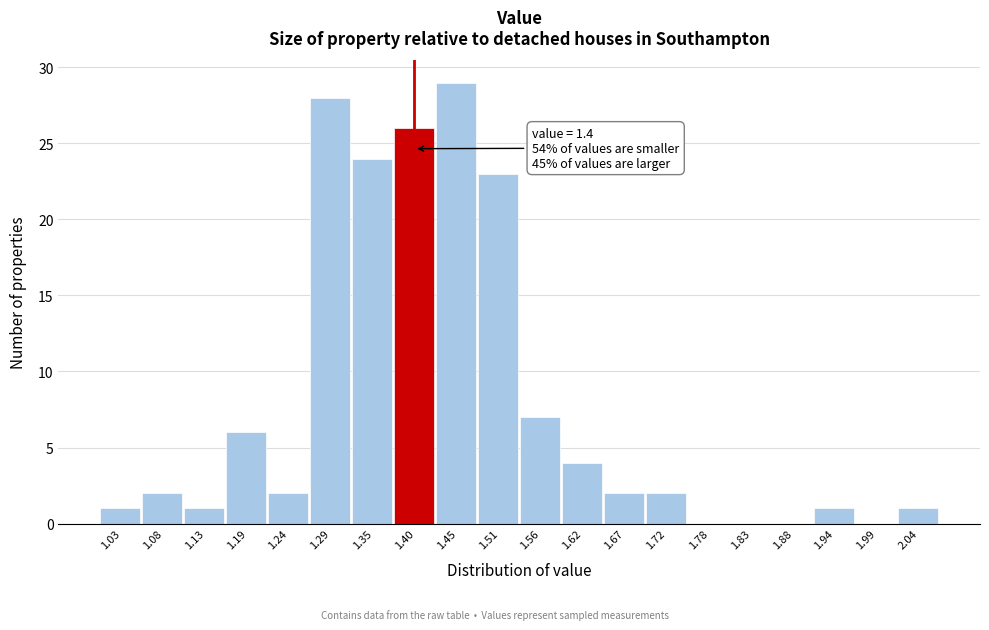

Which range on the x-axis has the tallest bar?

1.43 to 1.48